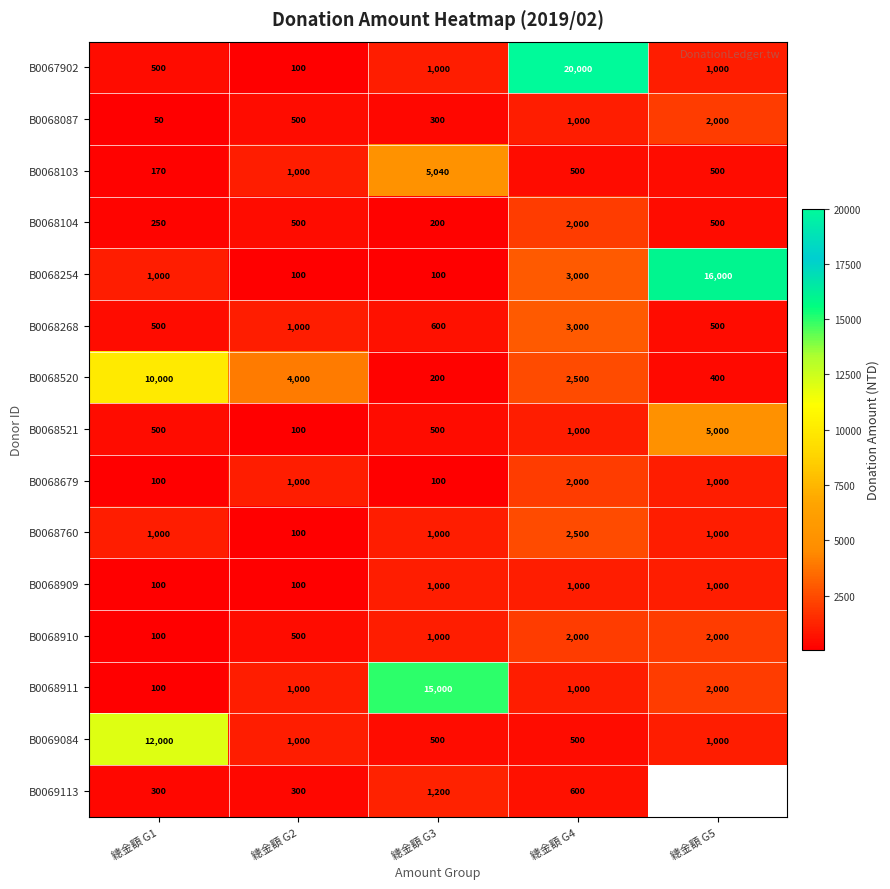

What is the average value of the B0068911 series?

3820